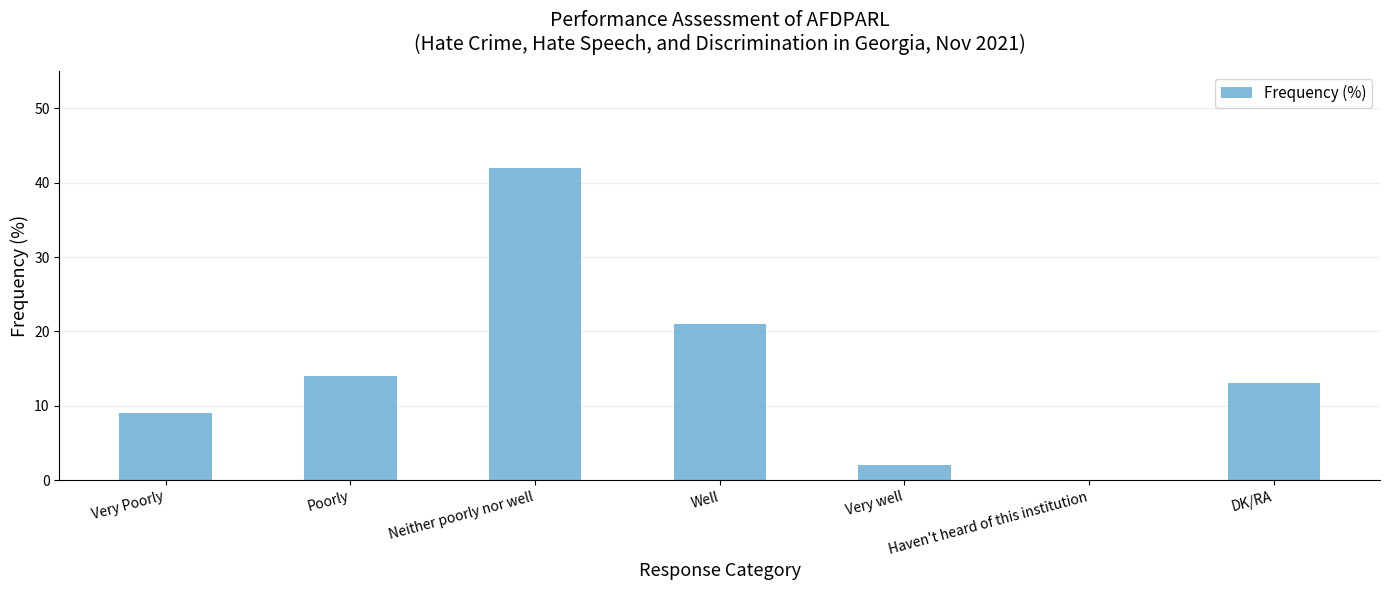

Approximately how many times larger is the value at Poorly compared to DK/RA?

1.1